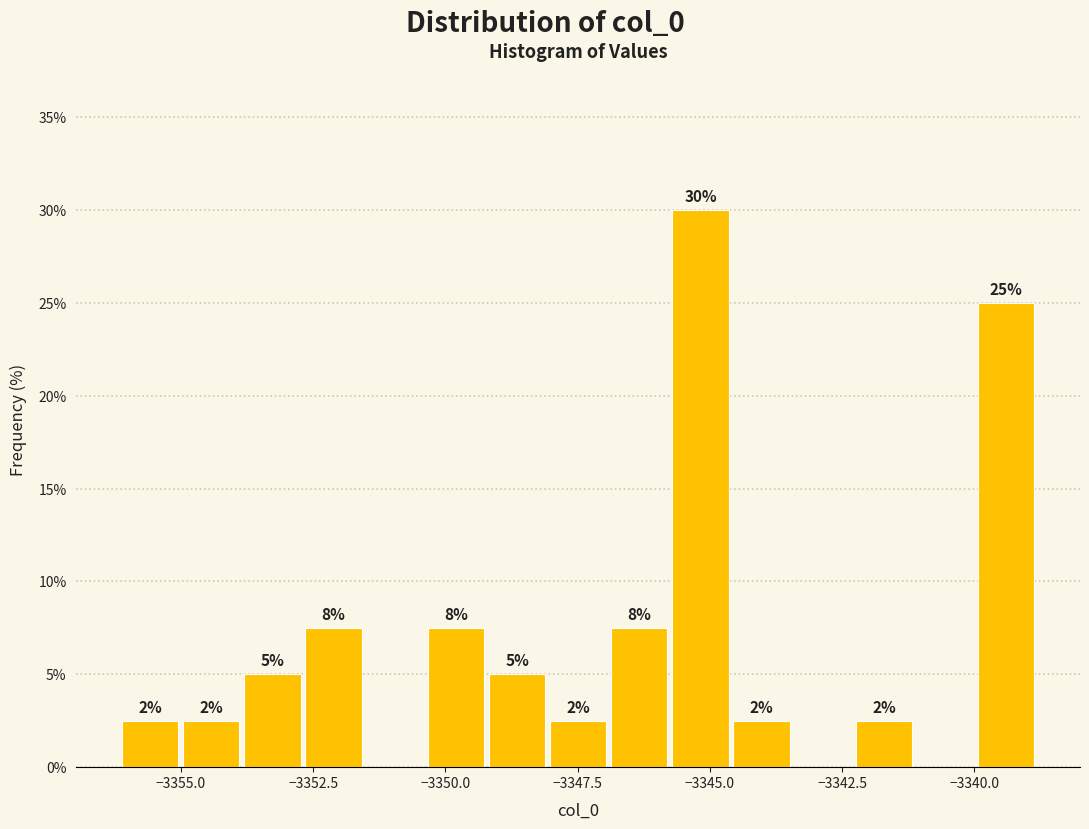

Read against the x-axis, roughly where is the centre of the tallest bar?

-3345.0